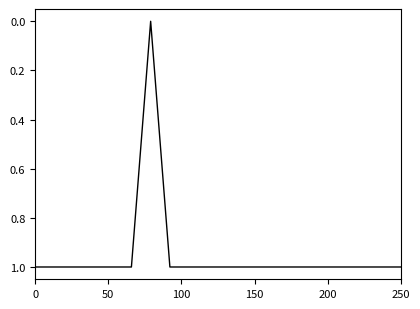

What is the average value?

1